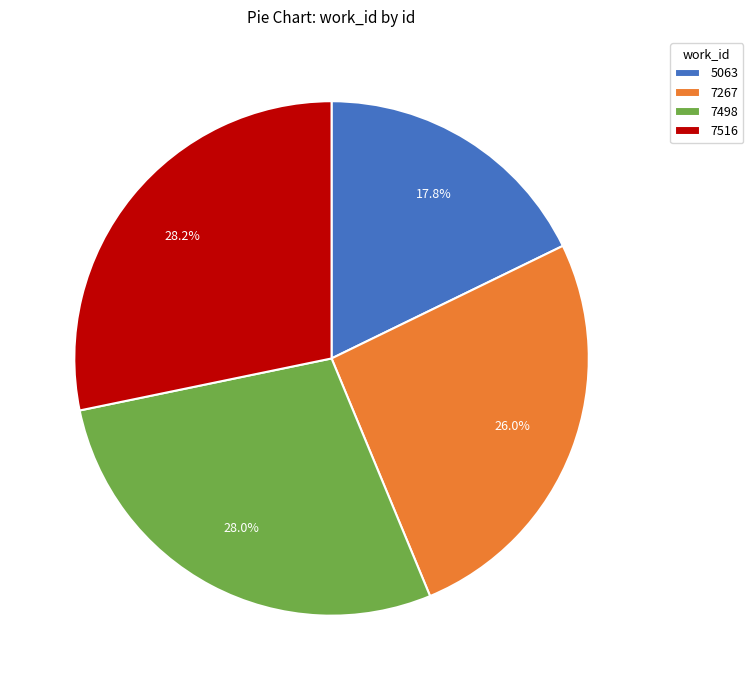

The 5063 slice represents 18% of the pie. True or false?

True